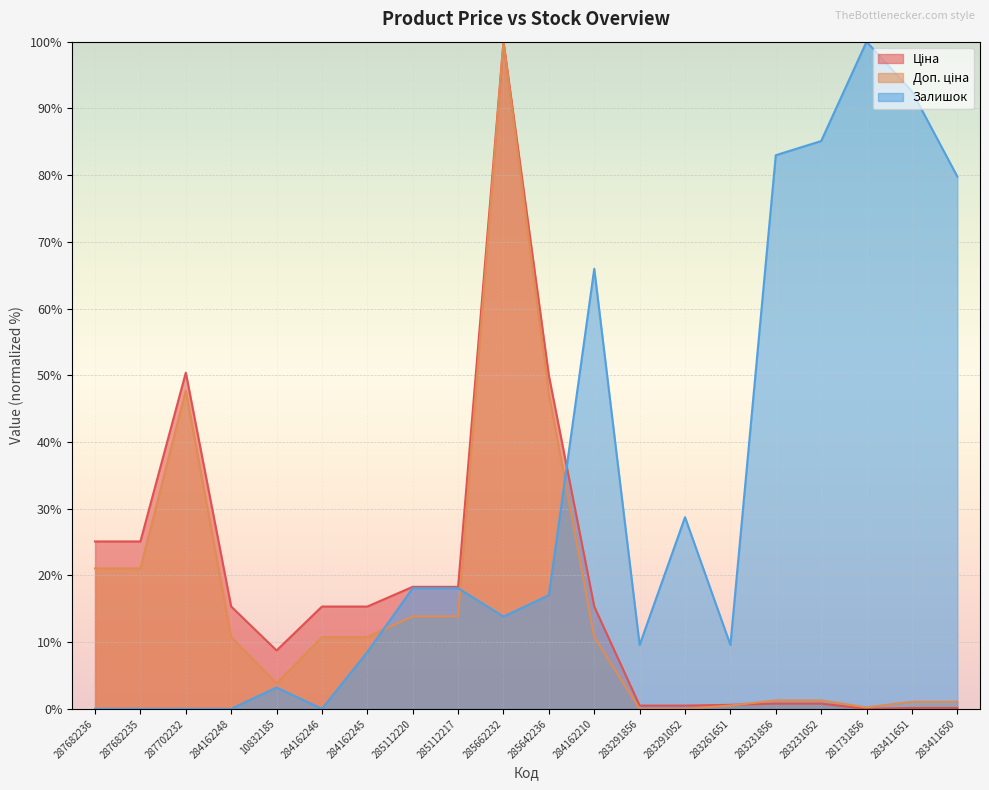

What is the total value across all series at 287682236?

46.1